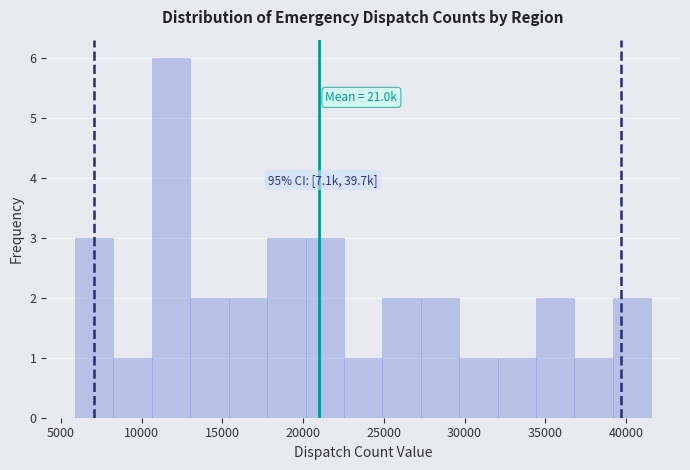

Over which range of the x-axis is the bar tallest?

10500 to 13000